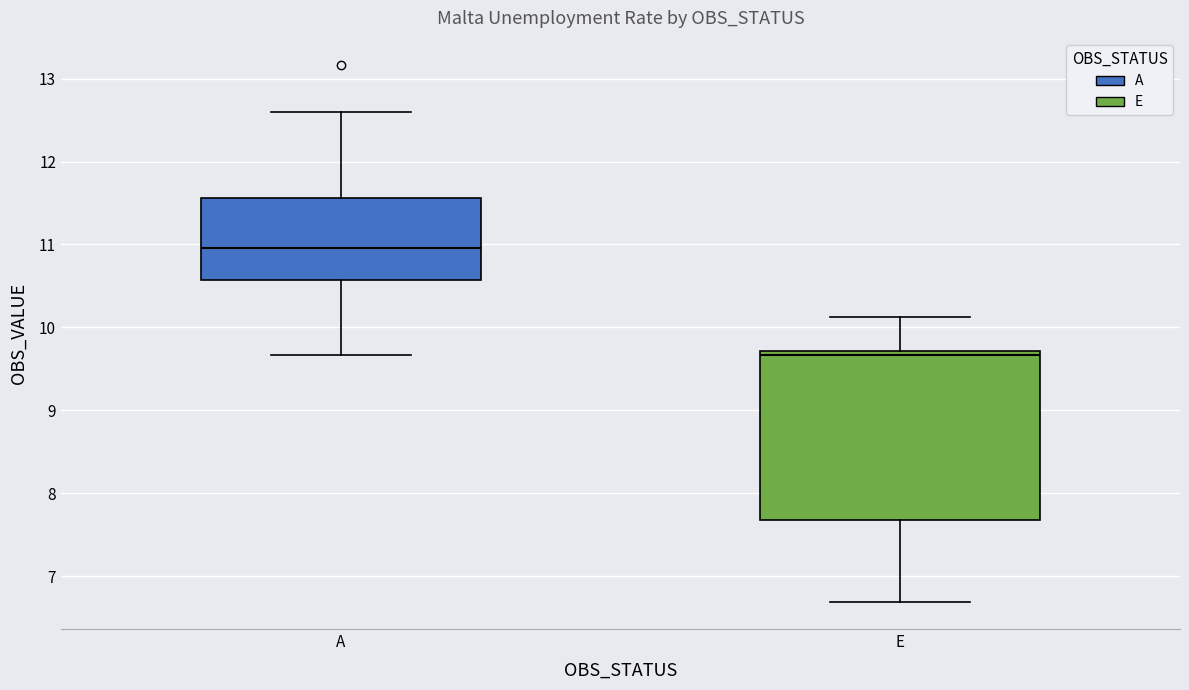

Which box is the tallest, from its lower edge to its upper edge?

E